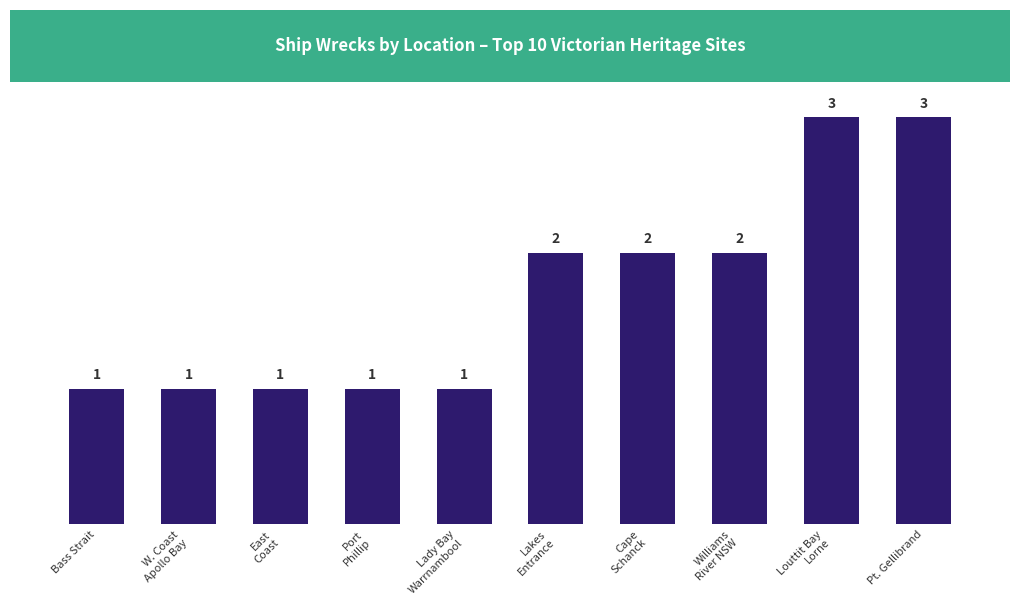

What is the difference between the maximum and second lowest values?

2